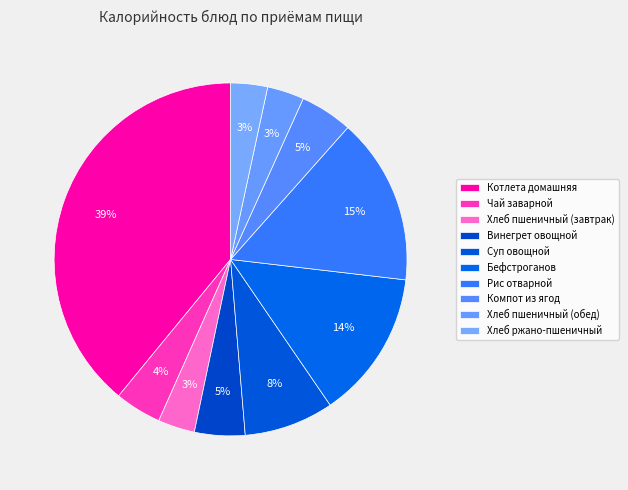

How many slices are in this pie chart?

10